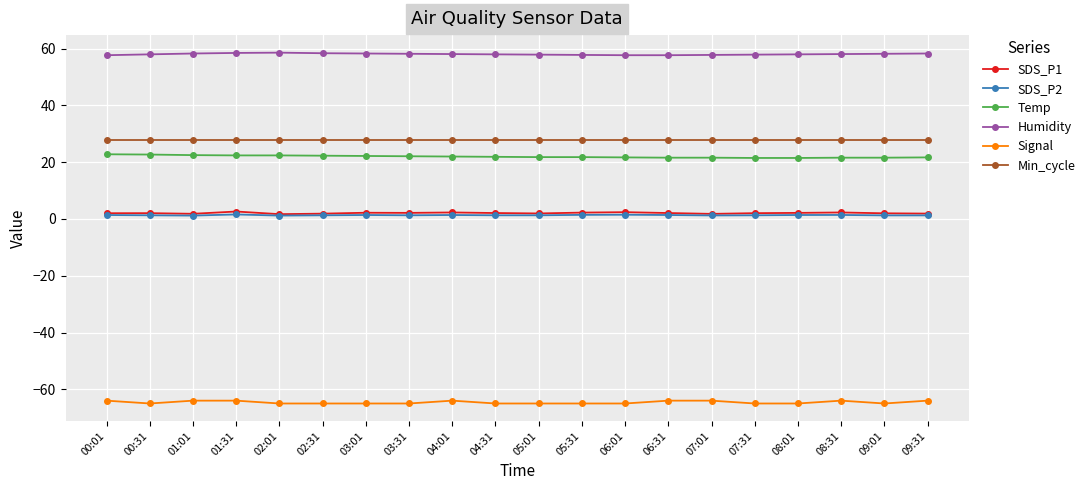

True or false: Min_cycle and SDS_P1 cross at least once.

False